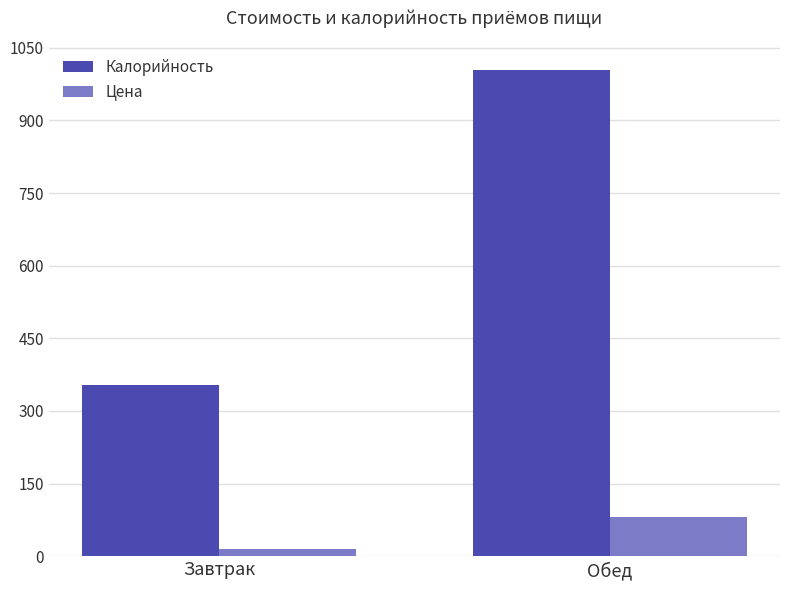

What are all the series names shown in the legend?

Калорийность, Цена